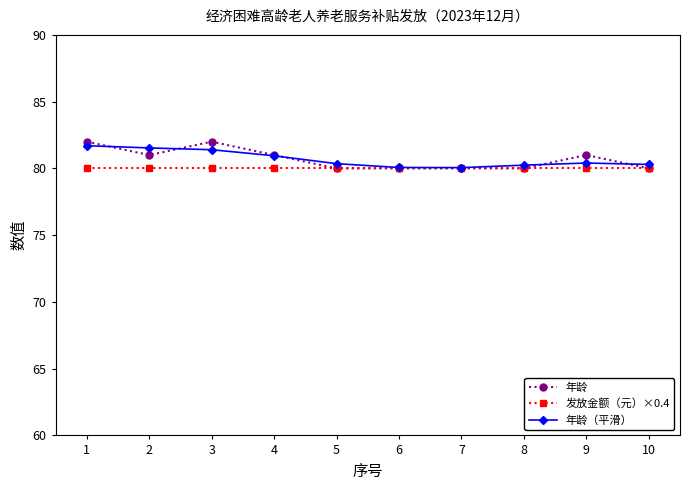

True or false: 年龄 has more than 1 points higher than both neighbors.

True